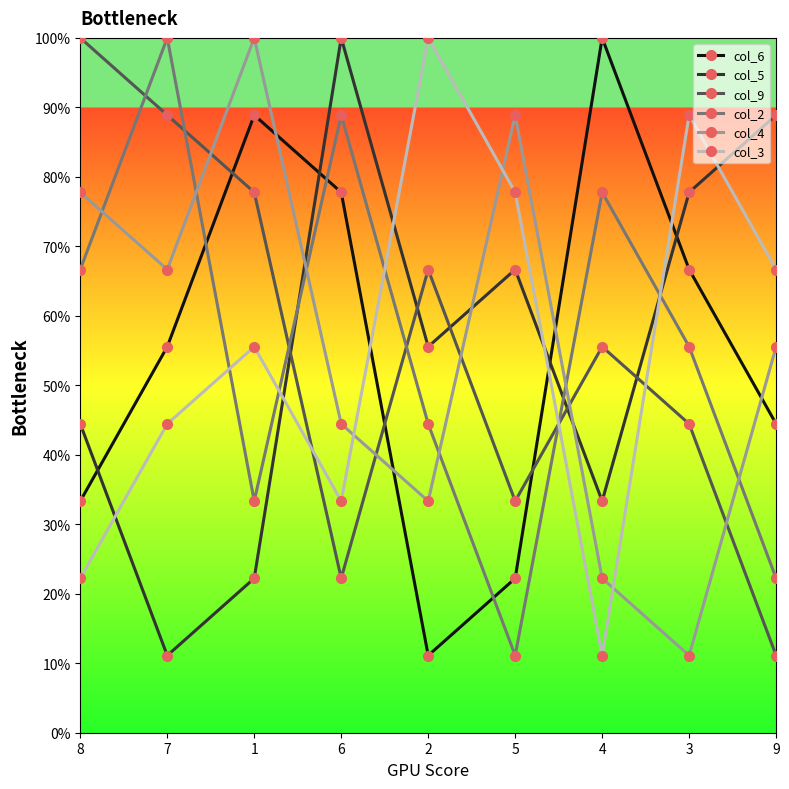

How many intersections are there between col_3 and col_2?

5